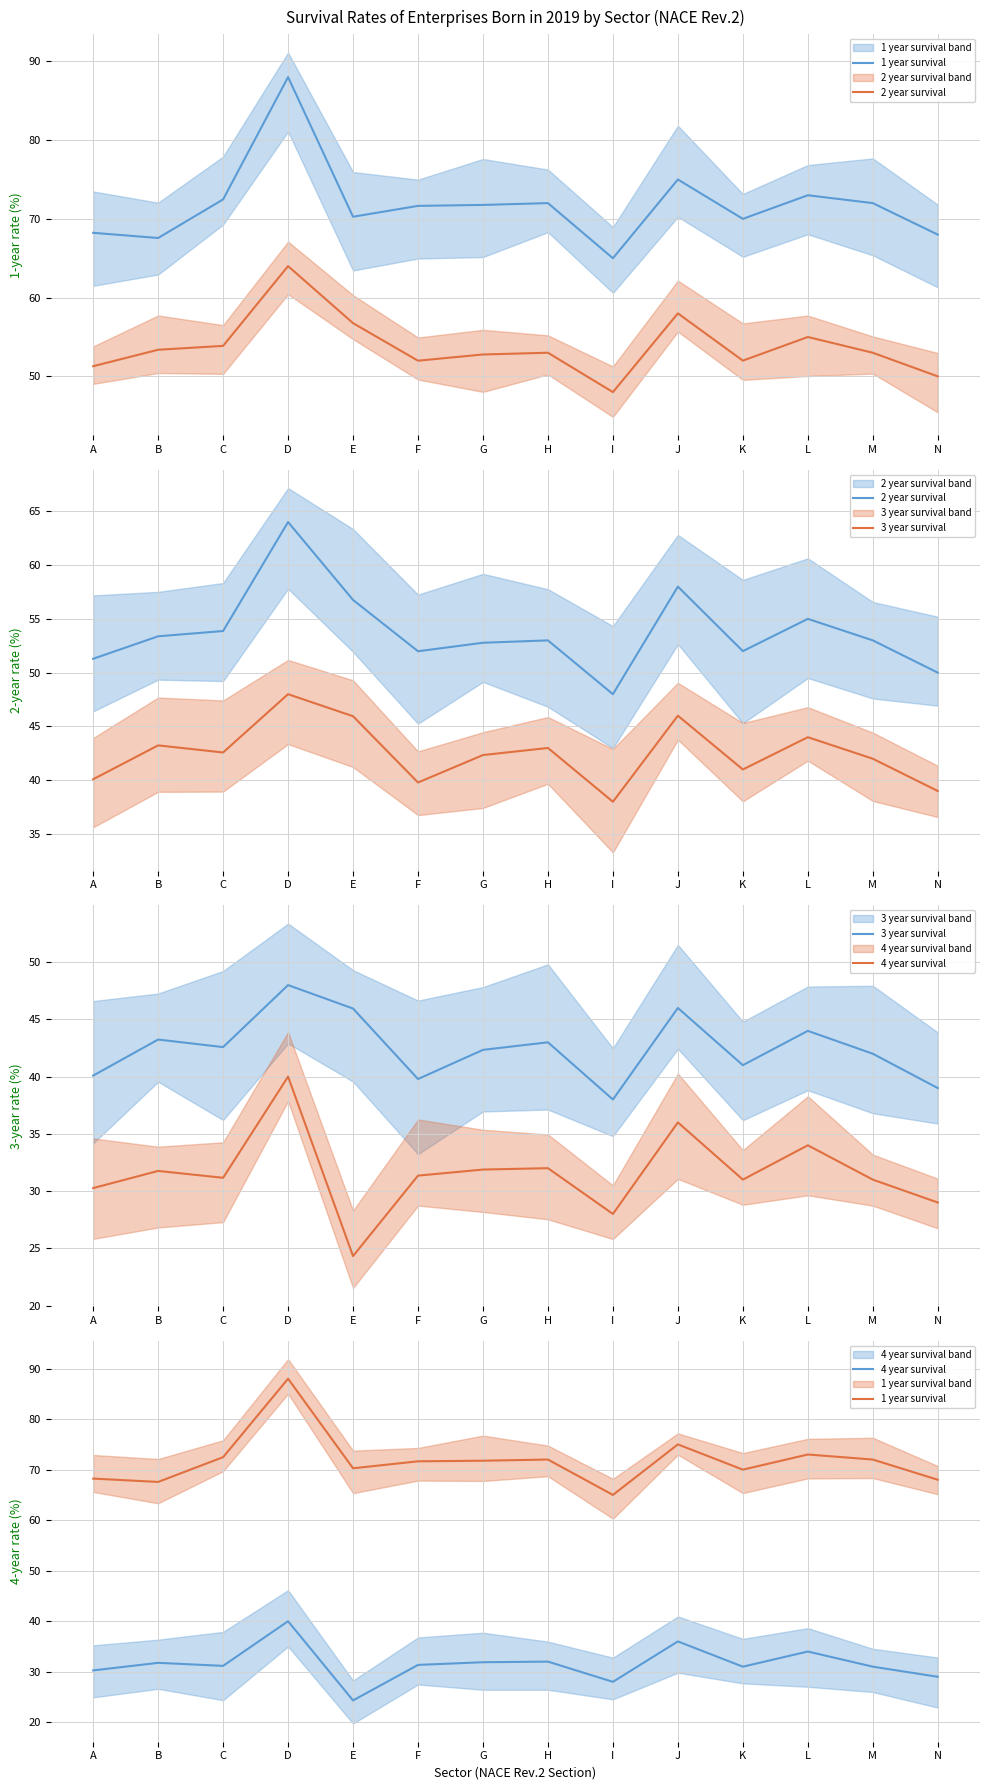

Is it true that 3 year survival equals 42.3 at G?

True